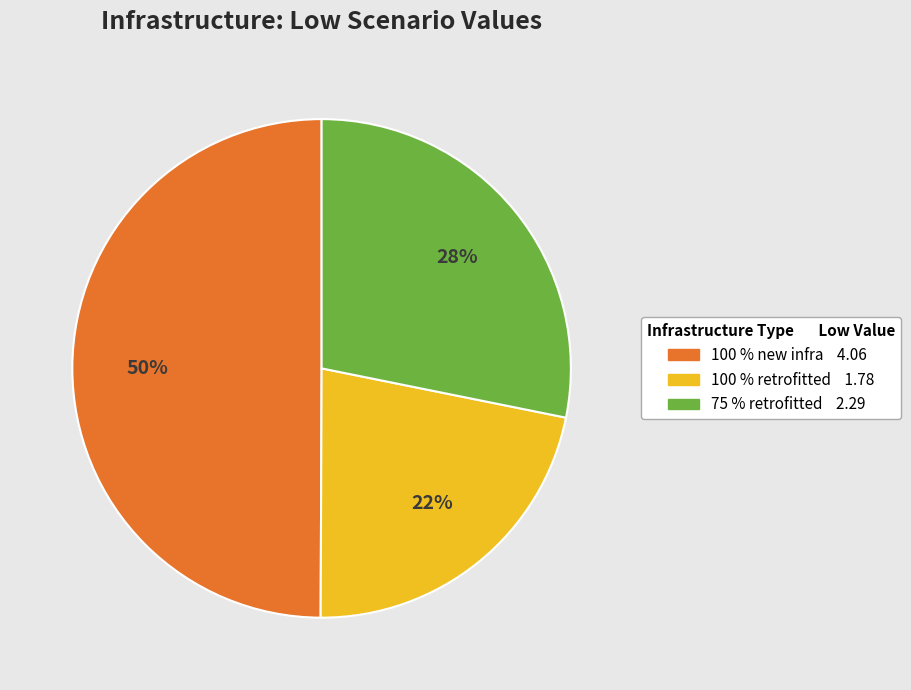

To the nearest percent, what is the average slice percentage?

33%